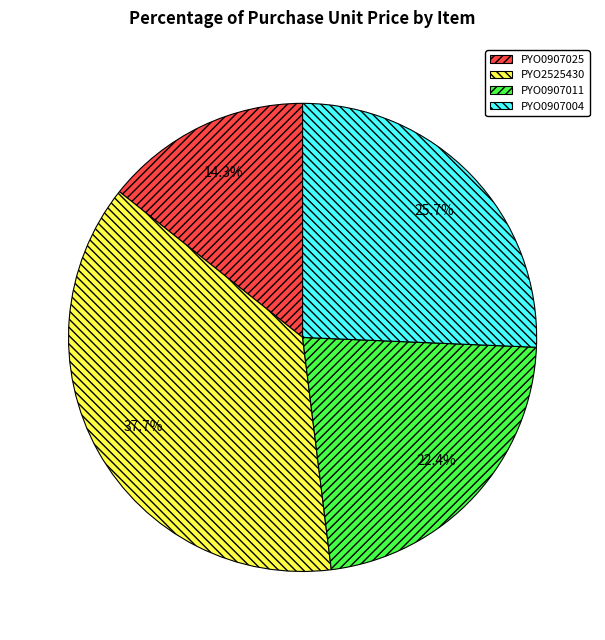

What percentage is the PYO0907004 slice, to the nearest percent?

26%